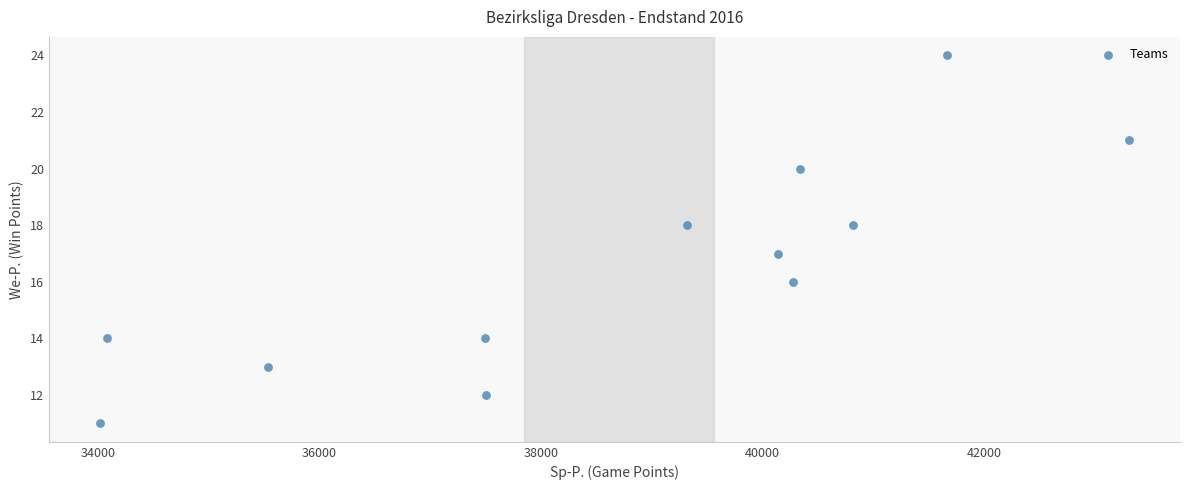

What is the range of X values (max minus min)?

9286